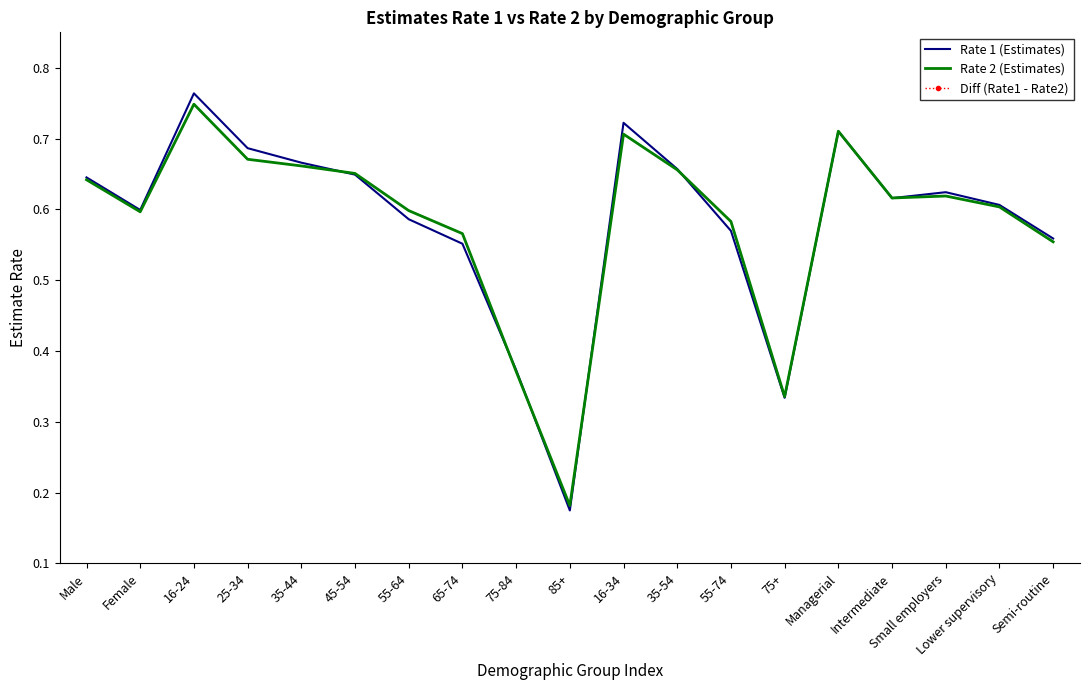

What is the label of the 19th point from the left?

Semi-routine